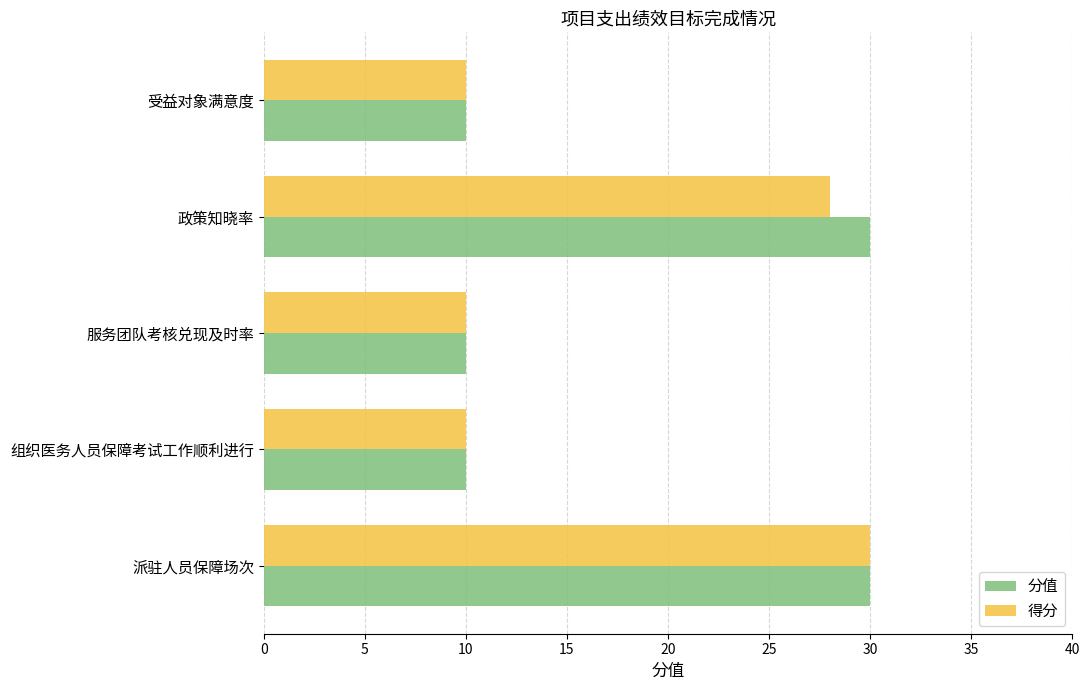

What is the sum of all 分值 values?

90